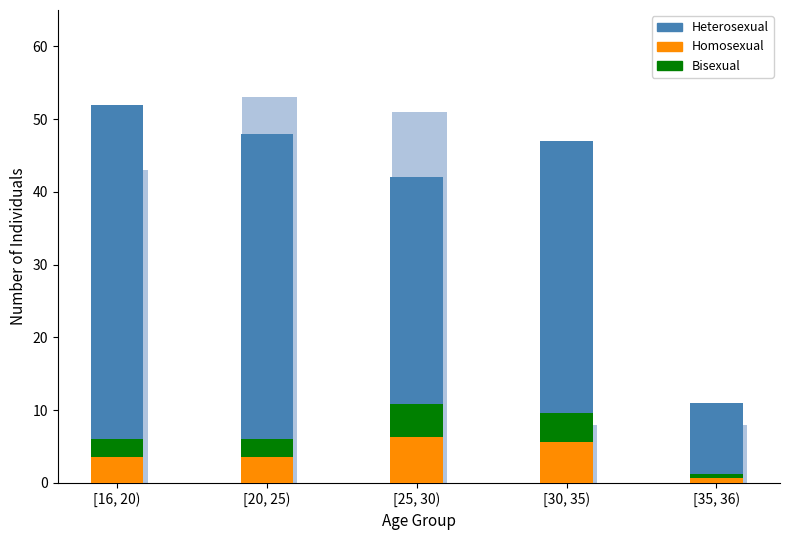

Count the number of data series in this chart.

3